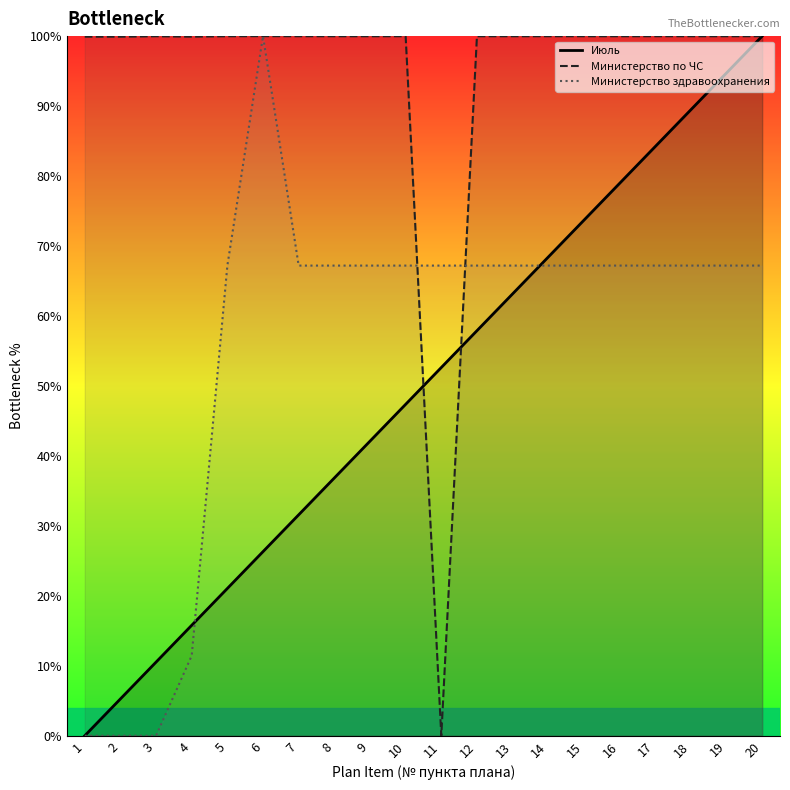

Which series has the widest spread of values?

Июль